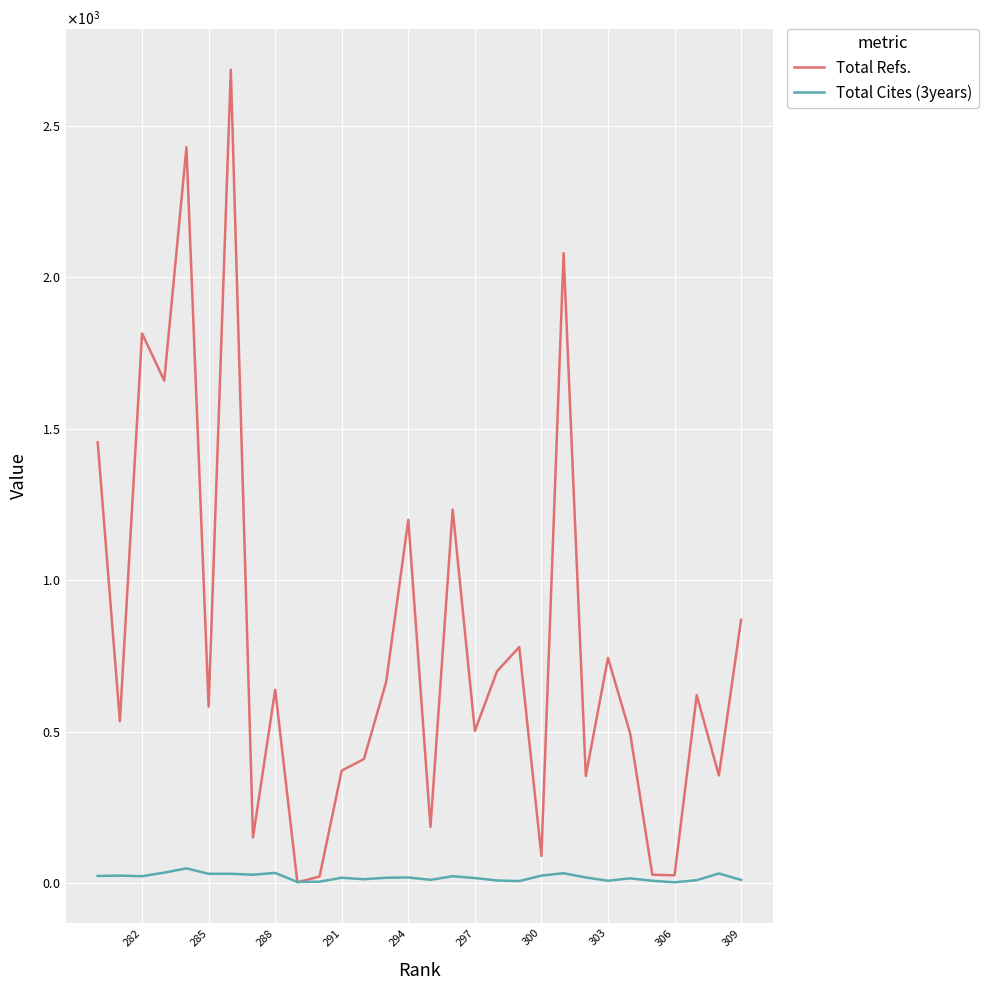

What is the minimum value for Total Cites (3years)?

2